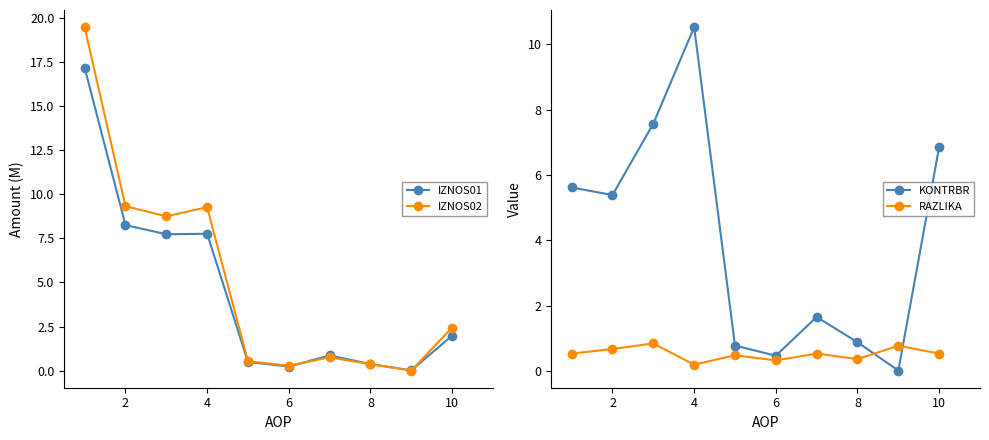

At how many categories does at least one series exceed 0?

10